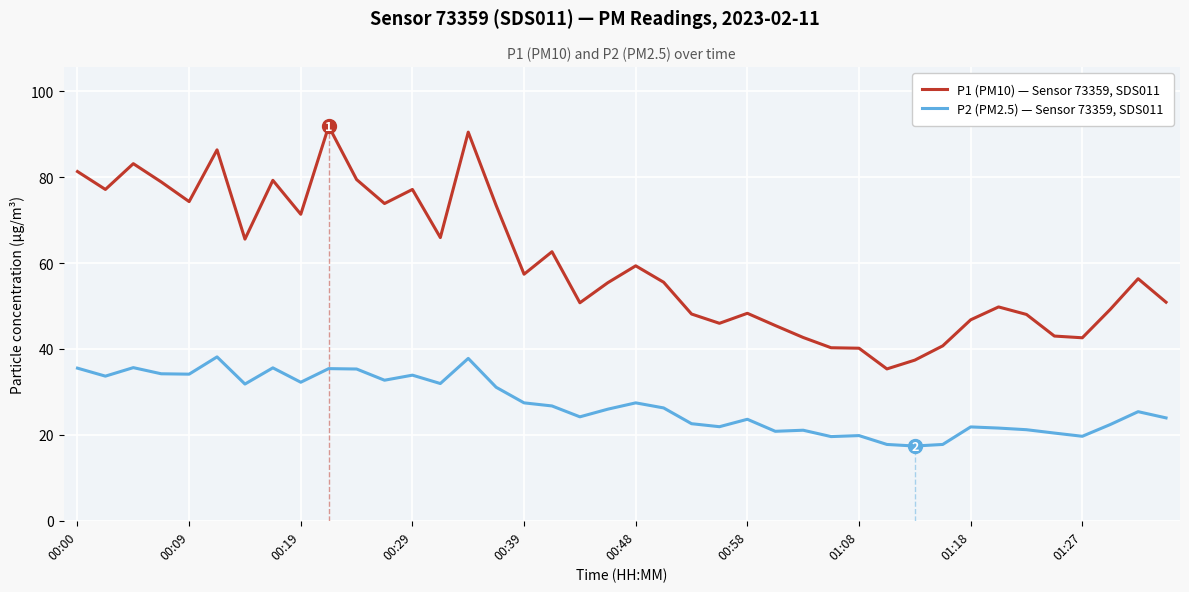

Which series has the largest total across all categories?

P1 (PM10) — Sensor 73359, SDS011